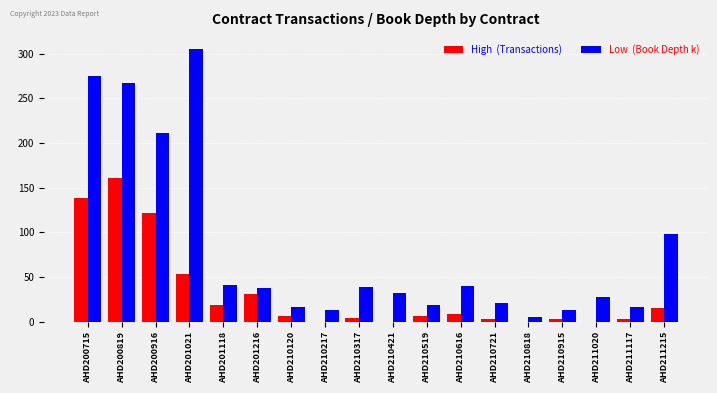

What is the maximum value shown in the chart?

305.3